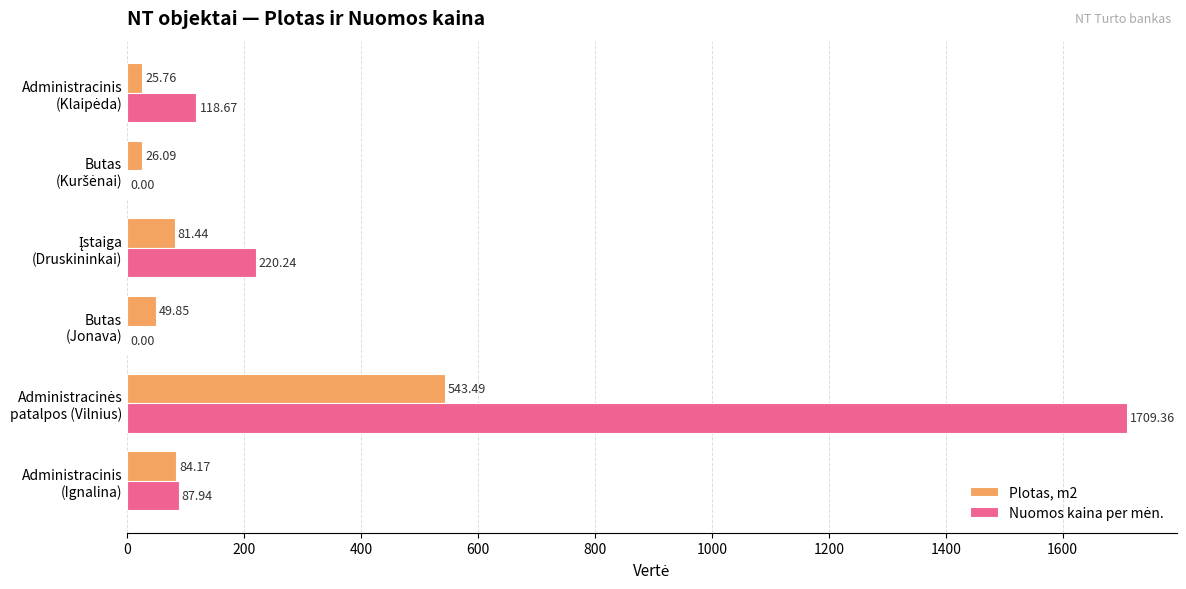

How many data points in Plotas, m2 are above 81?

3